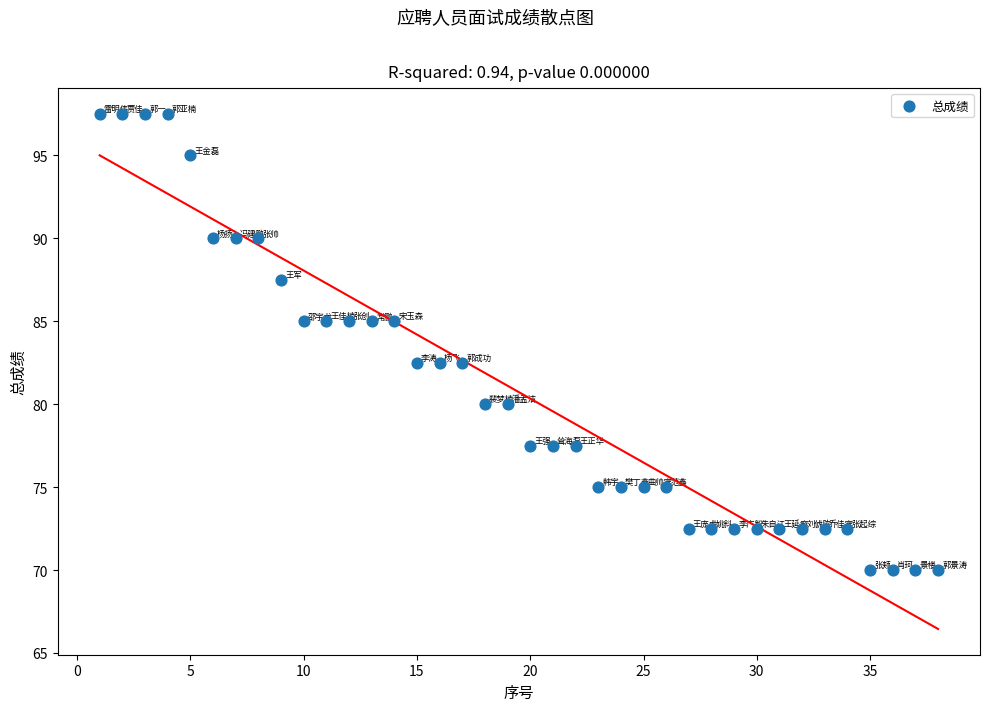

What is the range of Y values (max minus min)?

27.5